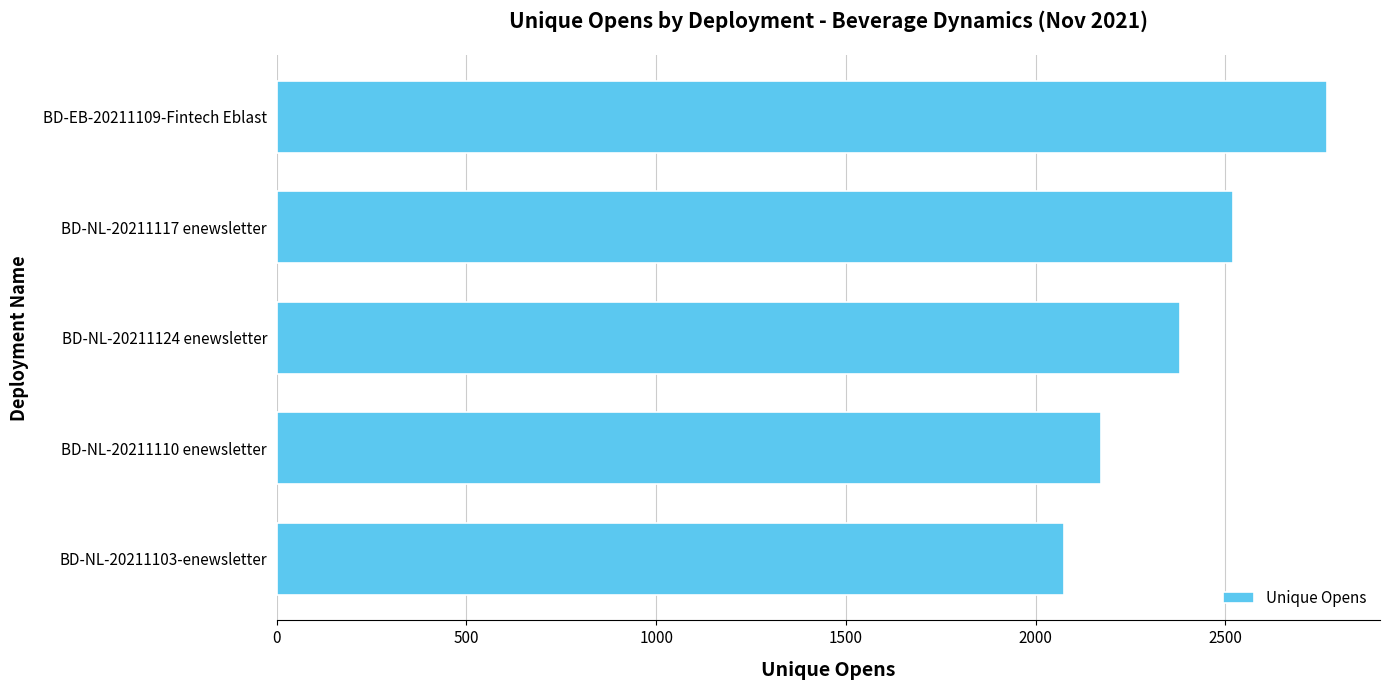

The chart shows a value of 1704 at BD-EB-20211109-Fintech Eblast. True or false?

False